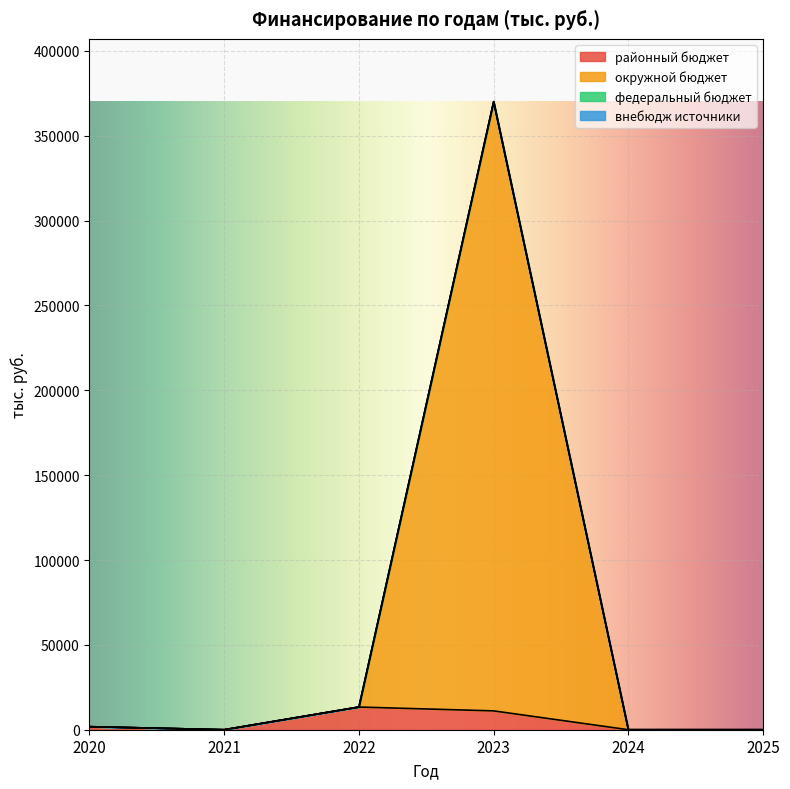

In районный бюджет, how many points are lower than both neighbors (excluding endpoints)?

1